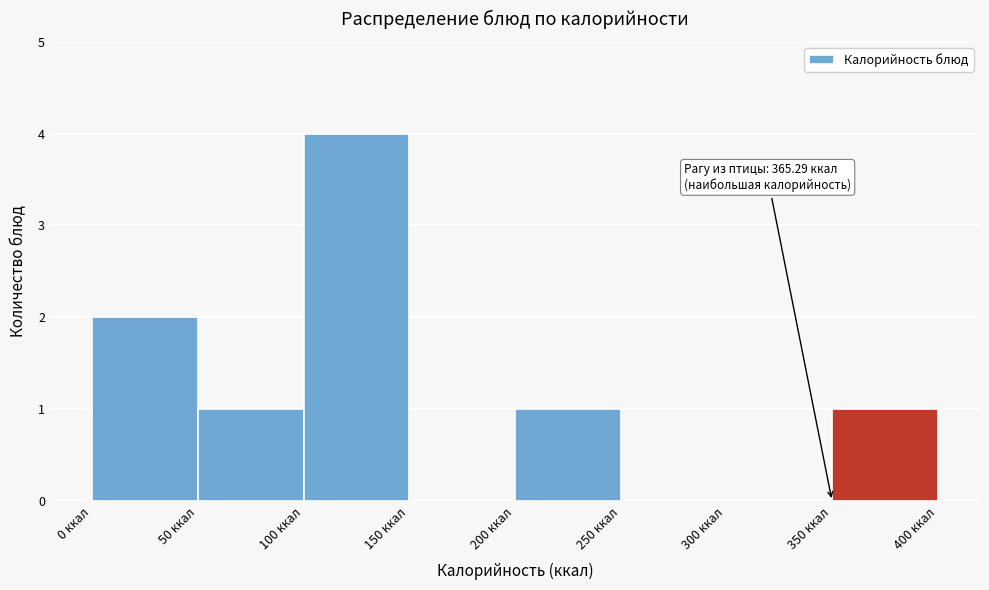

Over which range of the x-axis is the bar tallest?

100 to 150